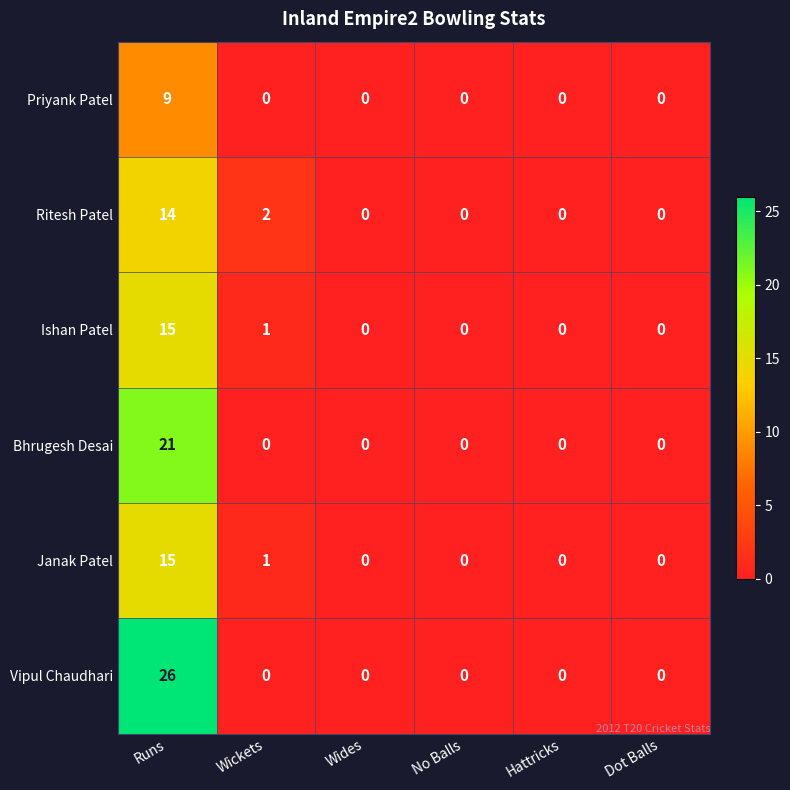

What is the average value of the Janak Patel series?

3